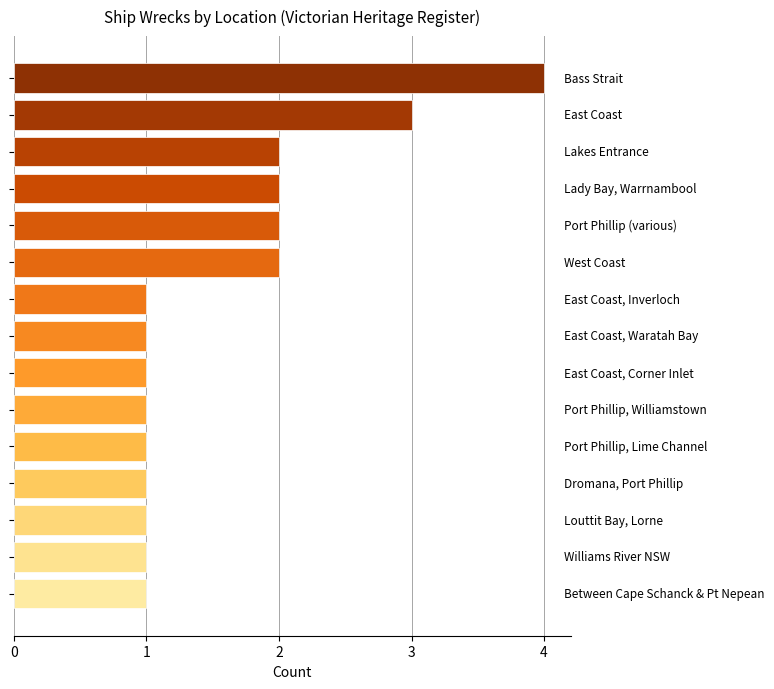

What is the maximum value shown in the chart?

4